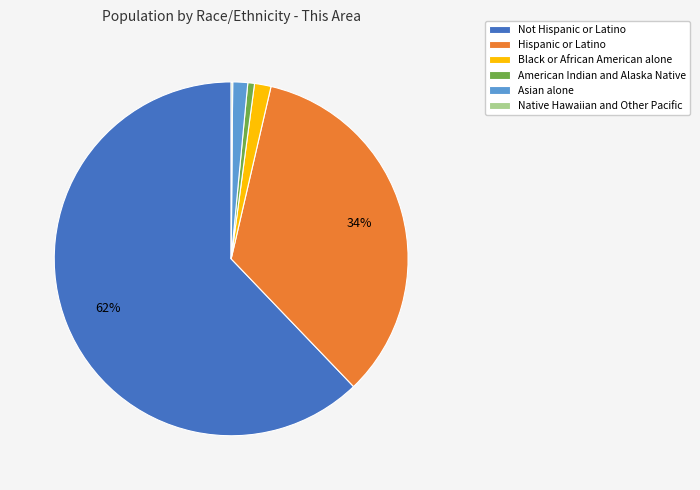

Which has a higher value, Black or African American alone or American Indian and Alaska Native?

Black or African American alone